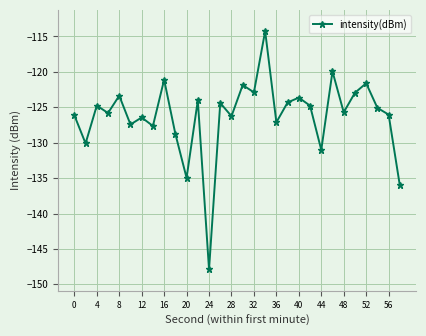

What is the smallest value displayed?

-147.9